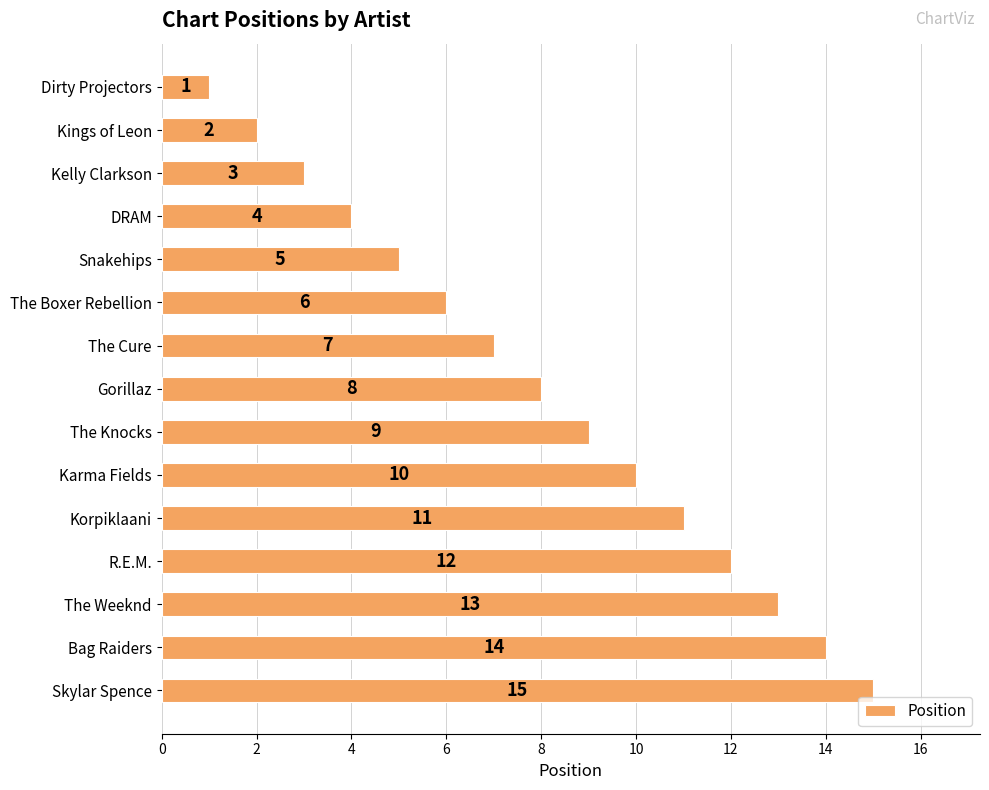

What position from the bottom is Gorillaz?

8